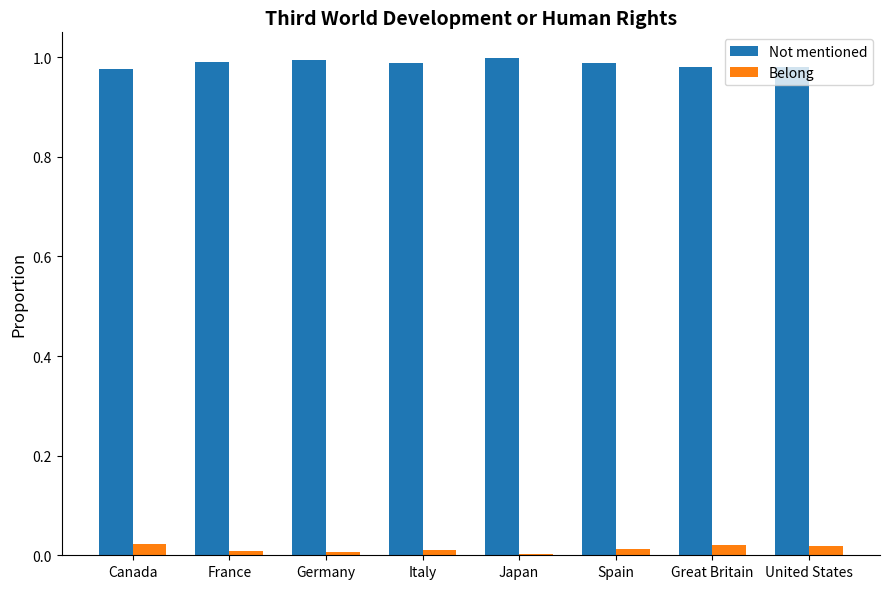

True or false: Not mentioned has a value of 1.6 at Japan.

False